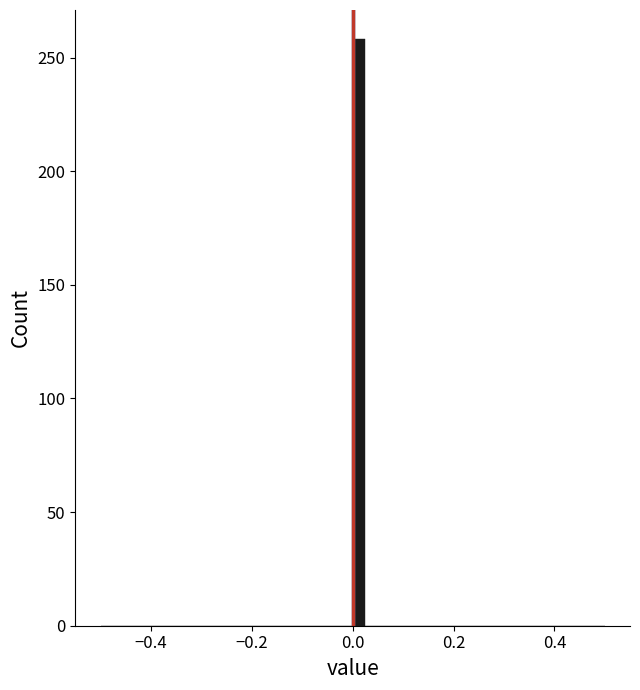

Read against the x-axis, roughly where is the centre of the tallest bar?

0.02